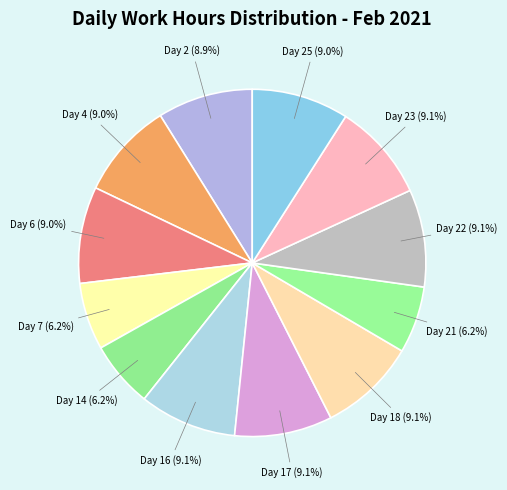

What percentage do Day 17 and Day 23 together represent?

18.2%